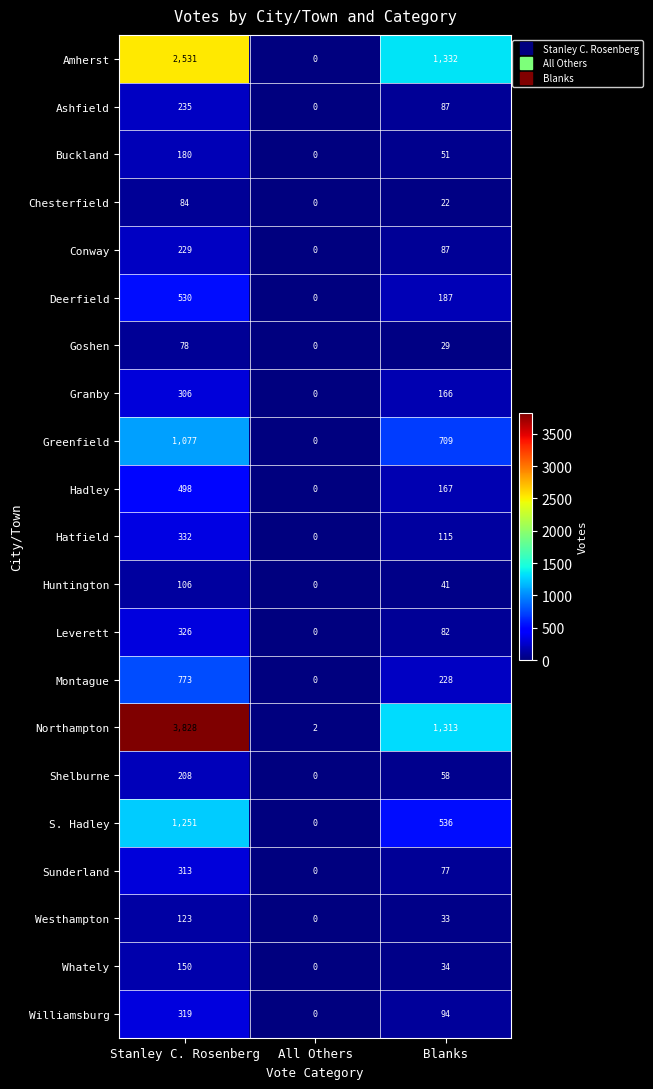

Where does the Hadley series first go above 167?

Stanley C. Rosenberg